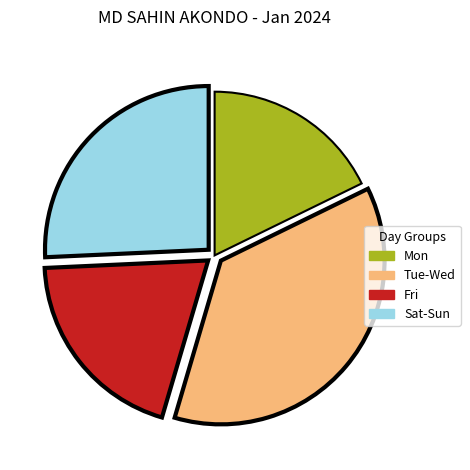

Is there a majority slice in this chart?

No